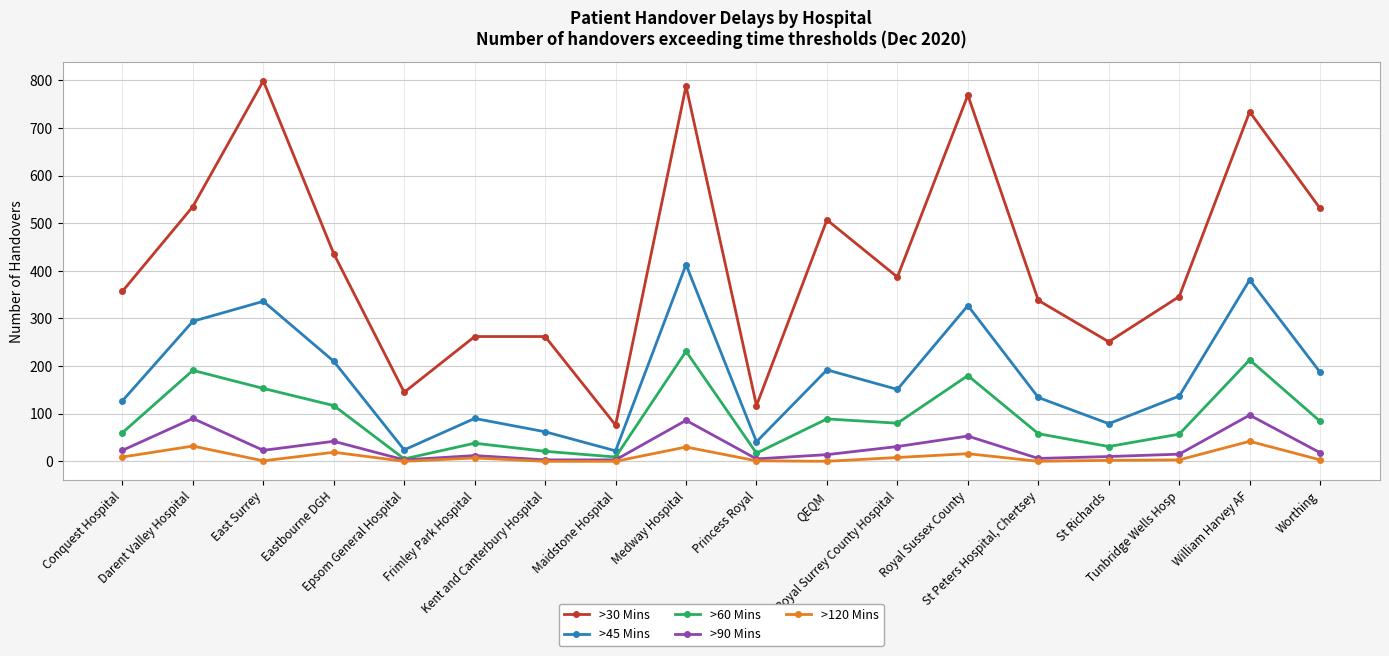

True or false: >45 Mins has a value of 223 at St Peters Hospital, Chertsey.

False